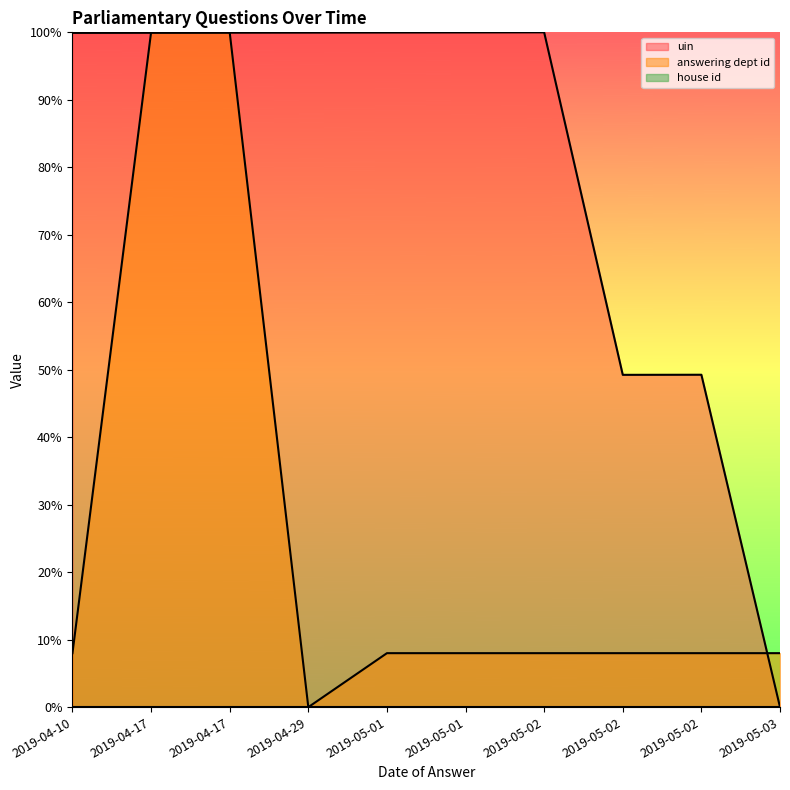

After their last crossing, which series has the higher values: answering dept id or uin?

answering dept id